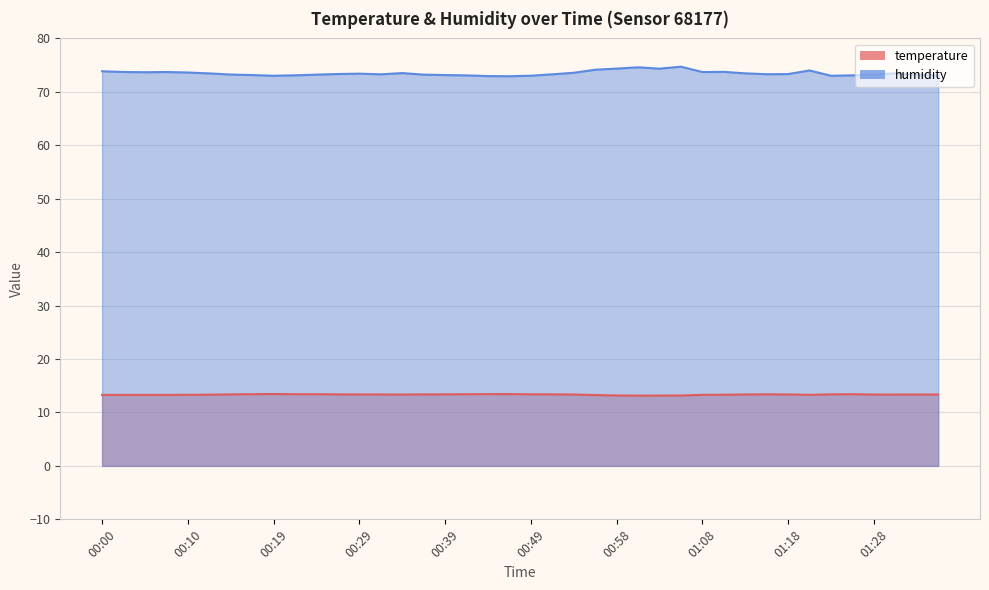

What is the difference between the maximum and minimum values in the temperature series?

0.3